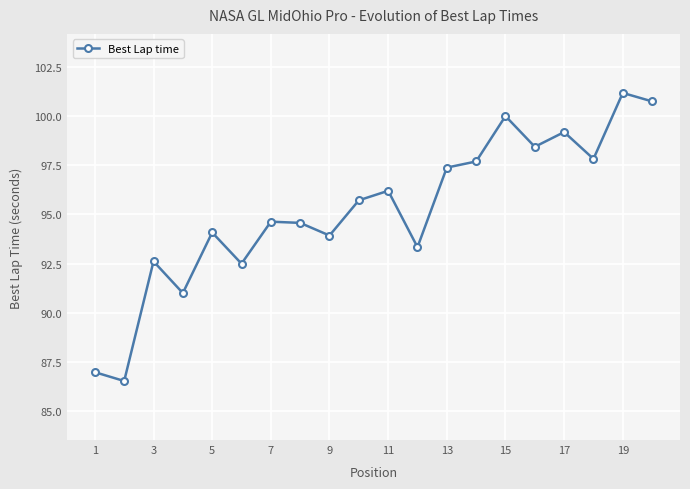

What is the smallest value displayed?

86.5